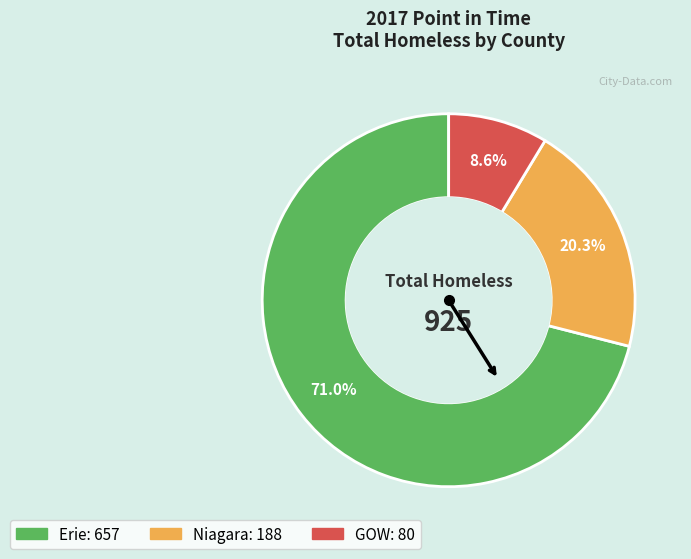

Which slice represents more than half of the pie?

Erie